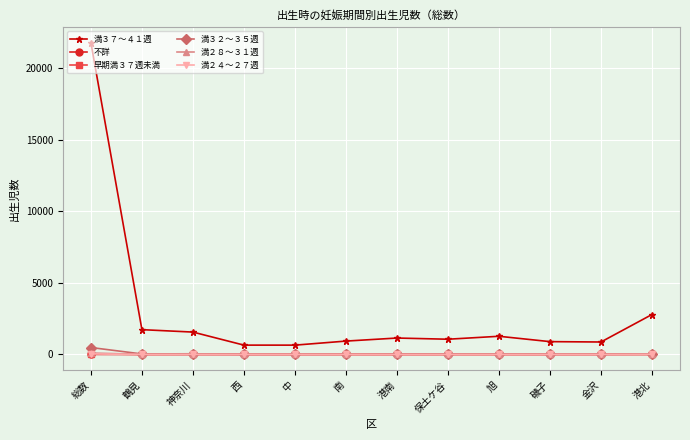

How many data points in 満３２～３５週 are less than 31?

6